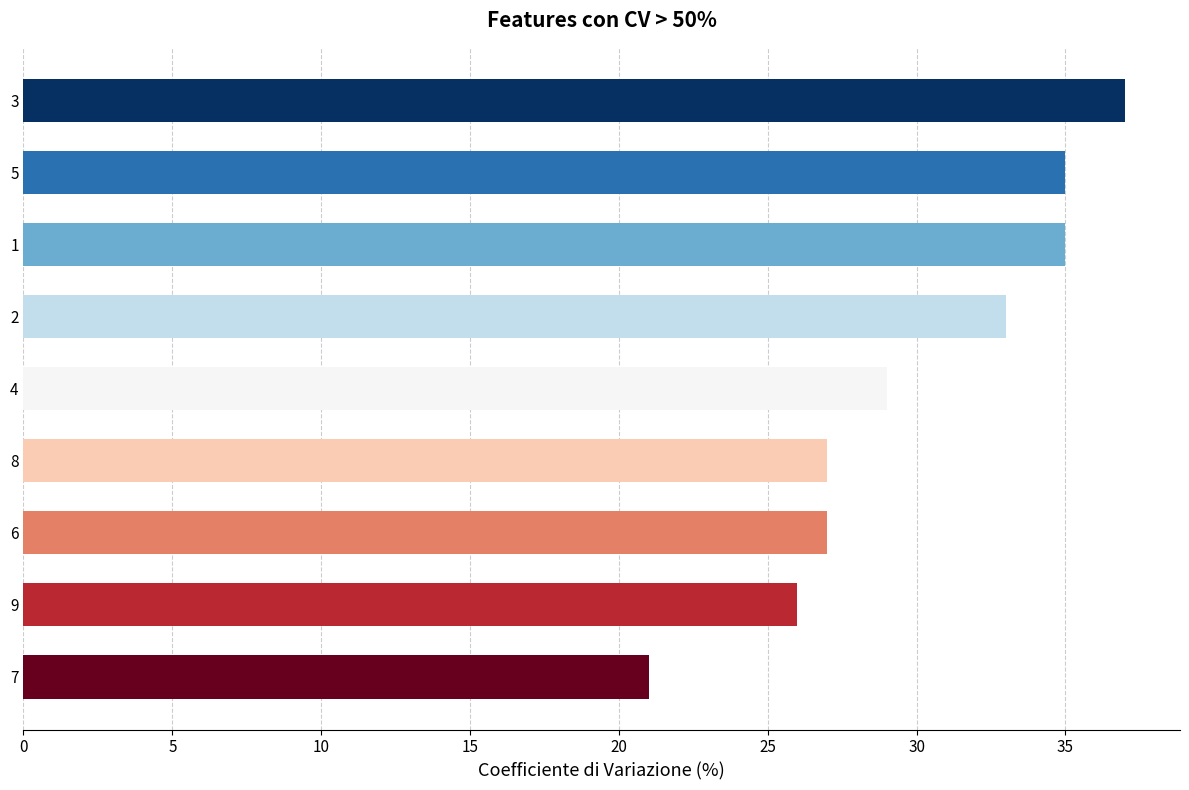

What is the difference between the second highest and second lowest values?

9